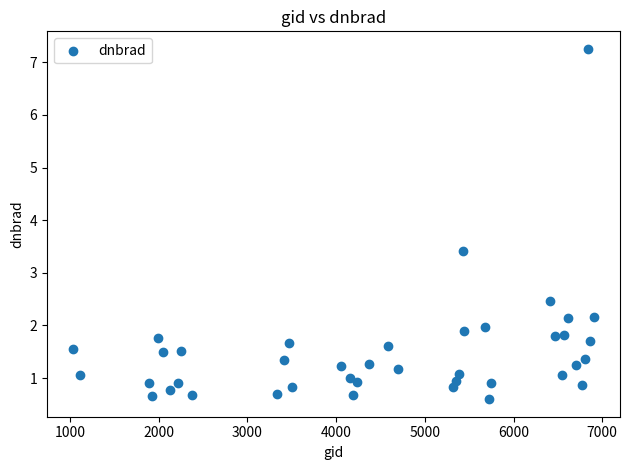

What Y value in the scatter plot is closest to 3?

3.4